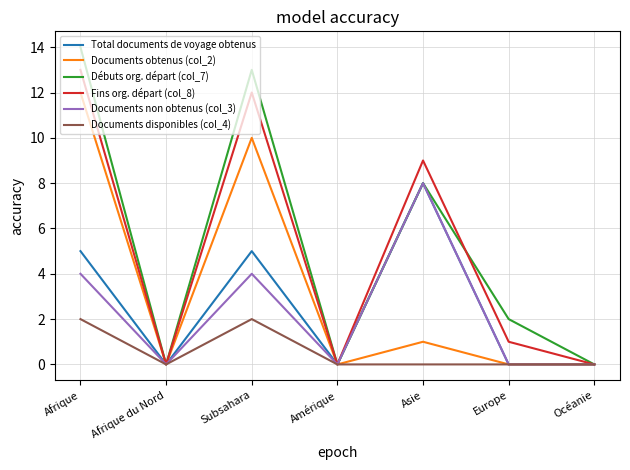

How many distinct data groups are displayed?

6